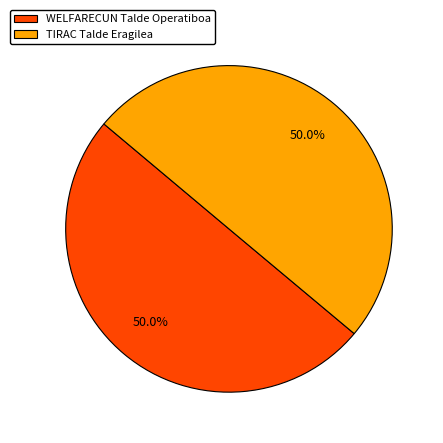

What is the ratio of the value at WELFARECUN Talde Operatiboa to the value at TIRAC Talde Eragilea?

1.0